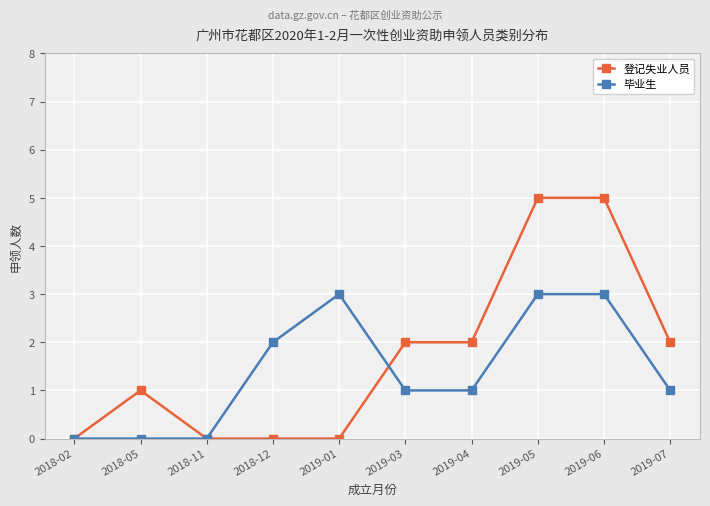

Which series has the widest spread of values?

登记失业人员